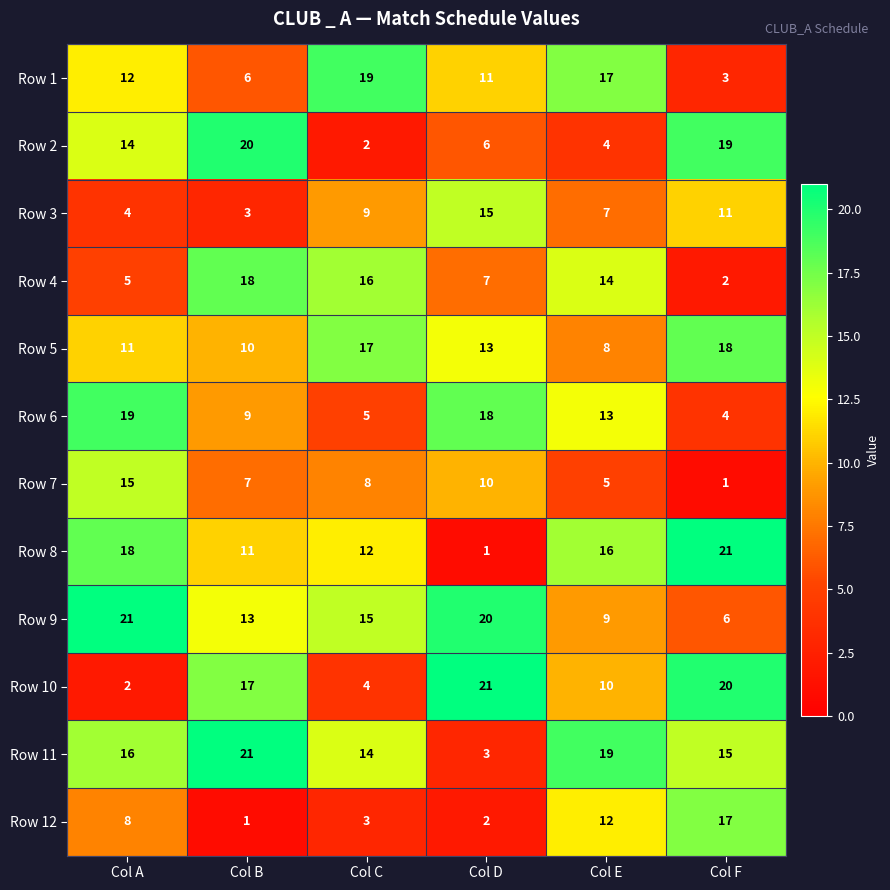

True or false: Row 3 has a value of 1 at Col B.

False